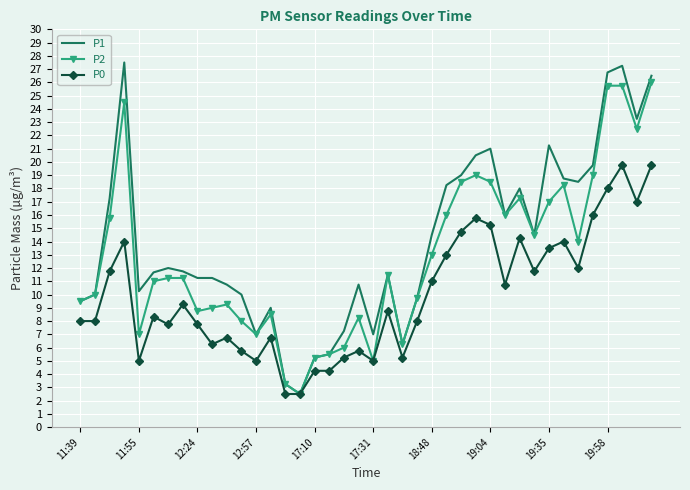

Which series has the widest spread of values?

P1